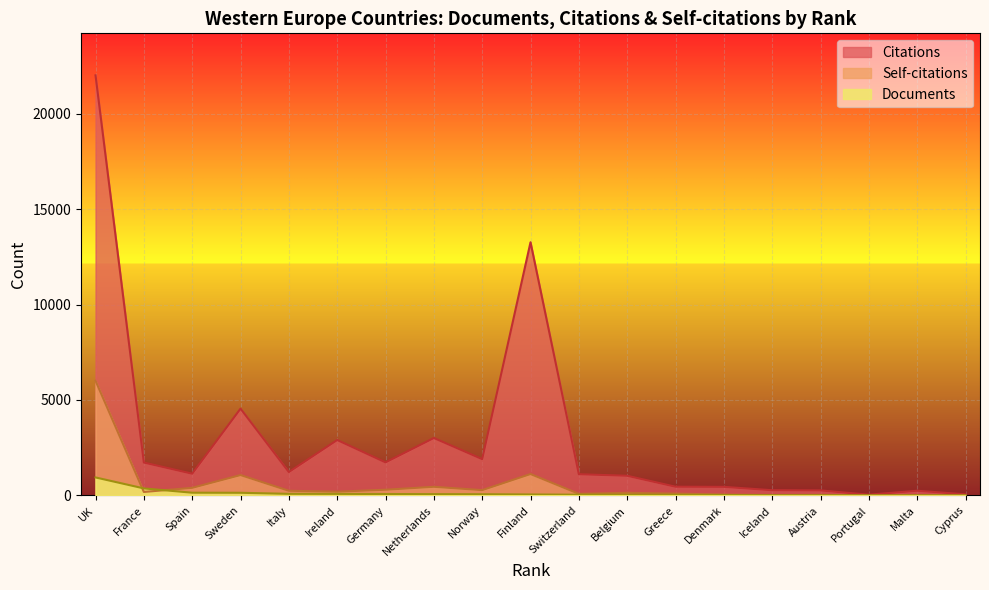

What are all the series names shown in the legend?

Citations, Self-citations, Documents